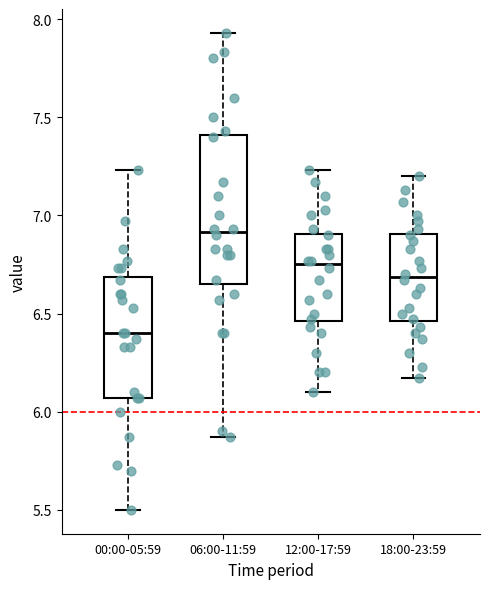

Comparing the boxes themselves (not the whiskers), which one is the tallest?

06:00-11:59